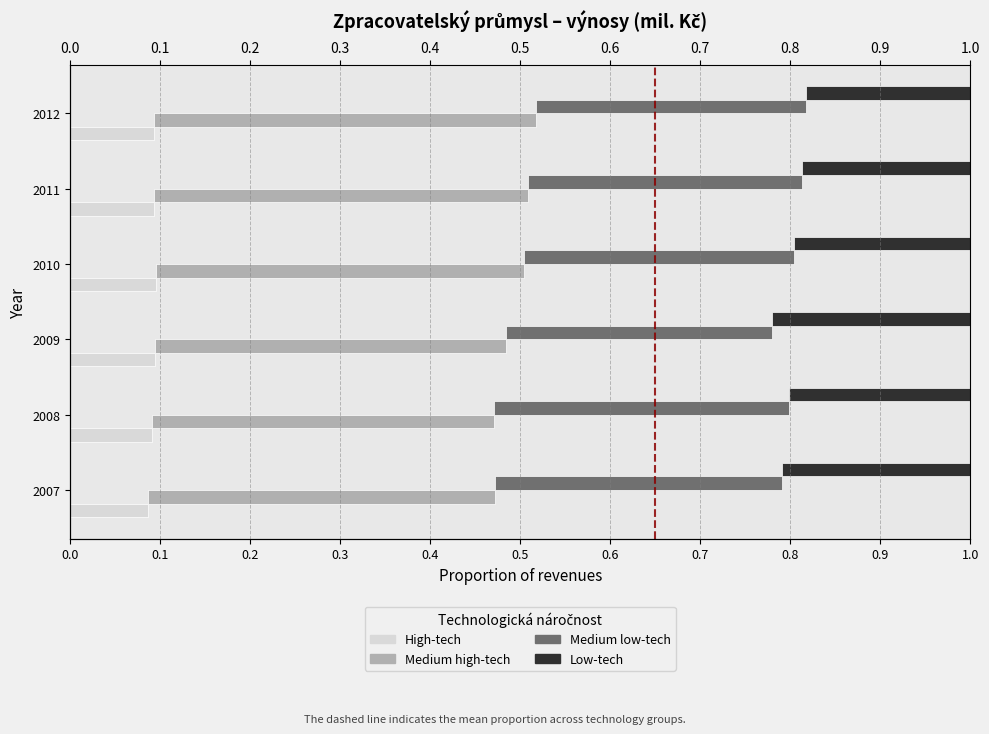

At how many categories does at least one series exceed 0?

6